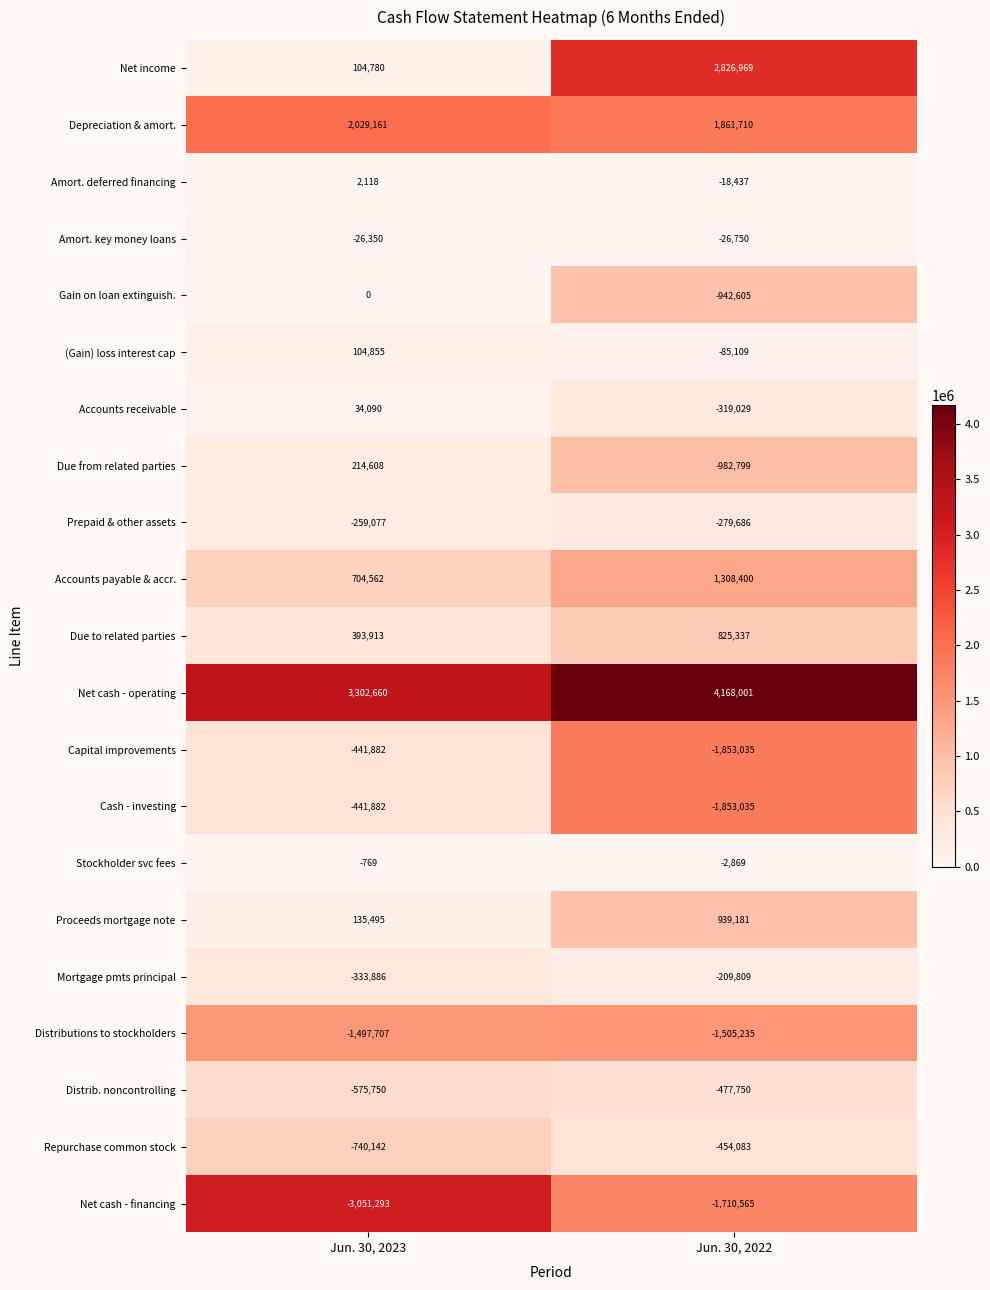

Which series has the largest total across all categories?

Net cash - operating